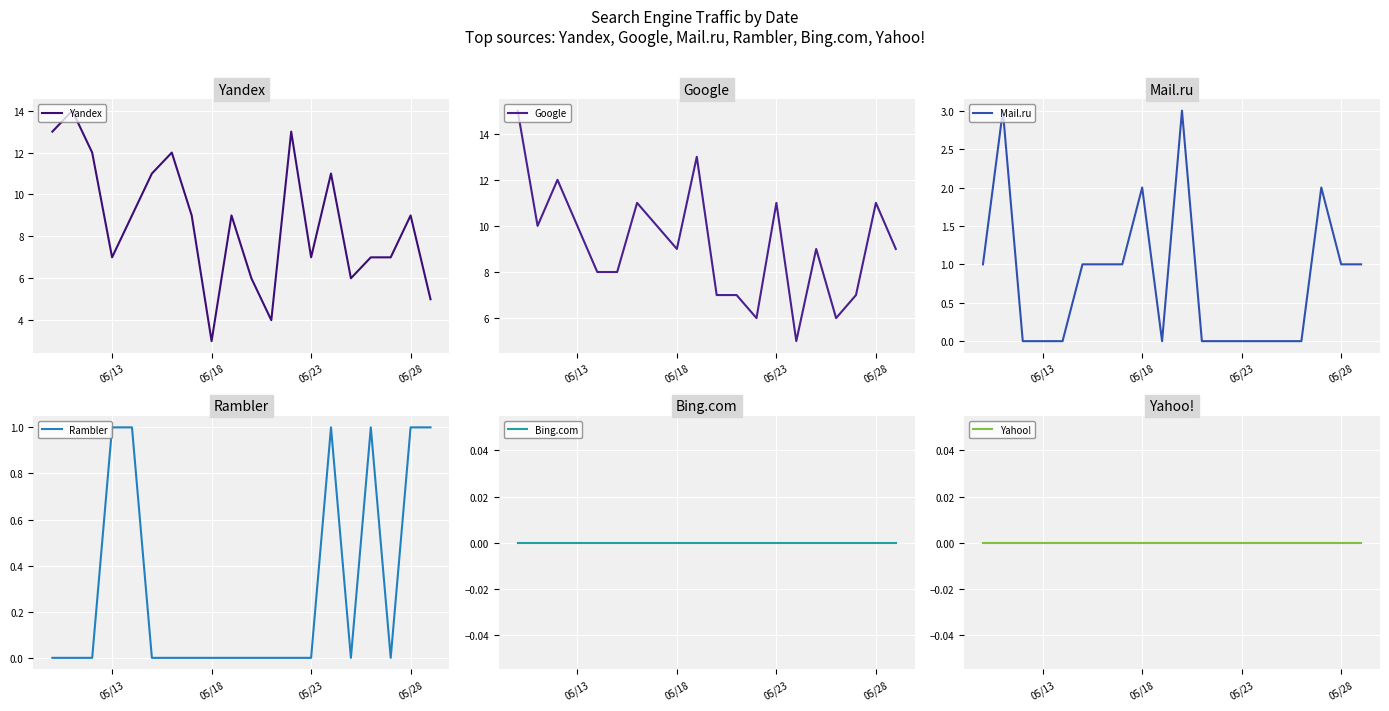

What is the highest value of the Yandex series?

14